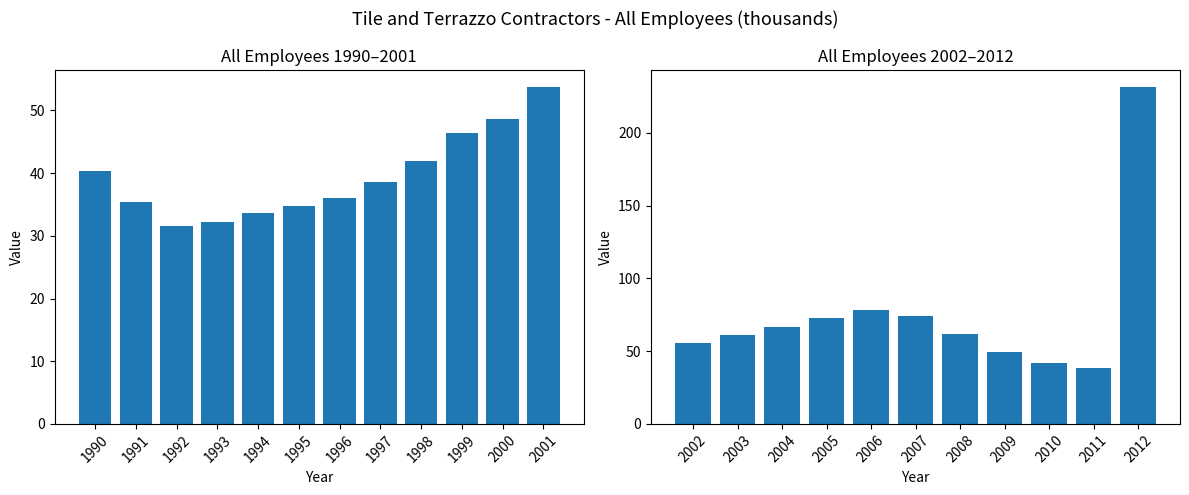

Which label corresponds to the smallest value in the chart?

1992